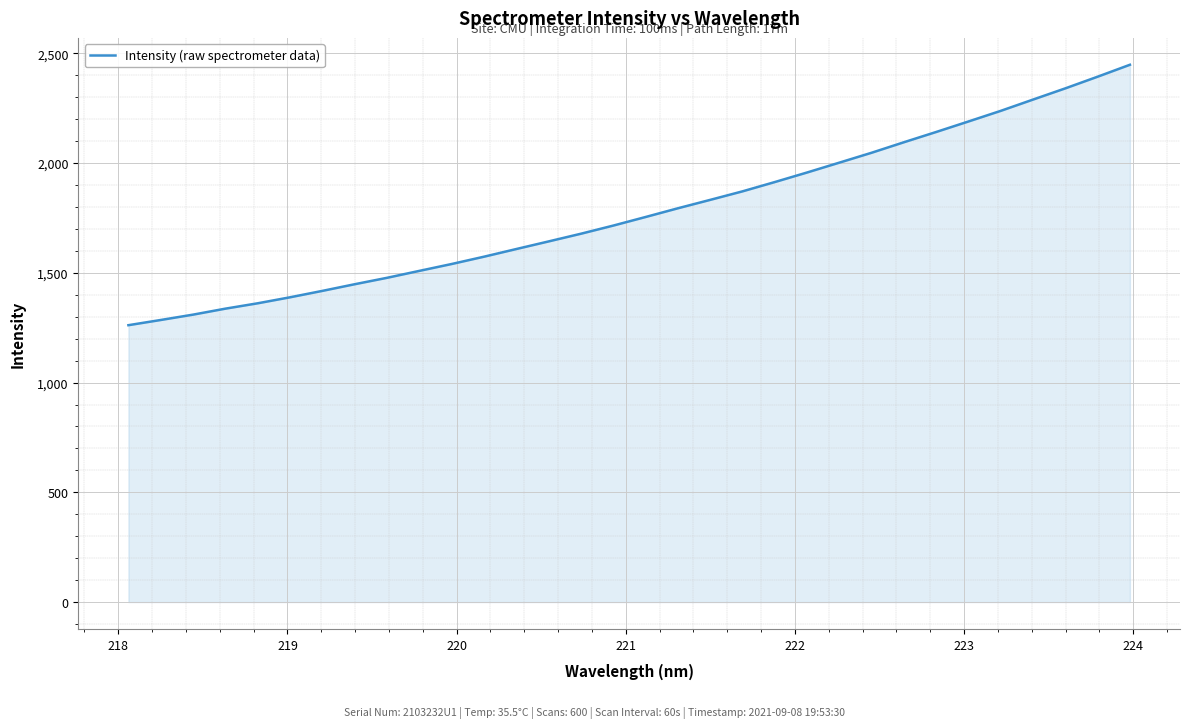

What is the minimum value shown in the chart?

1261.5